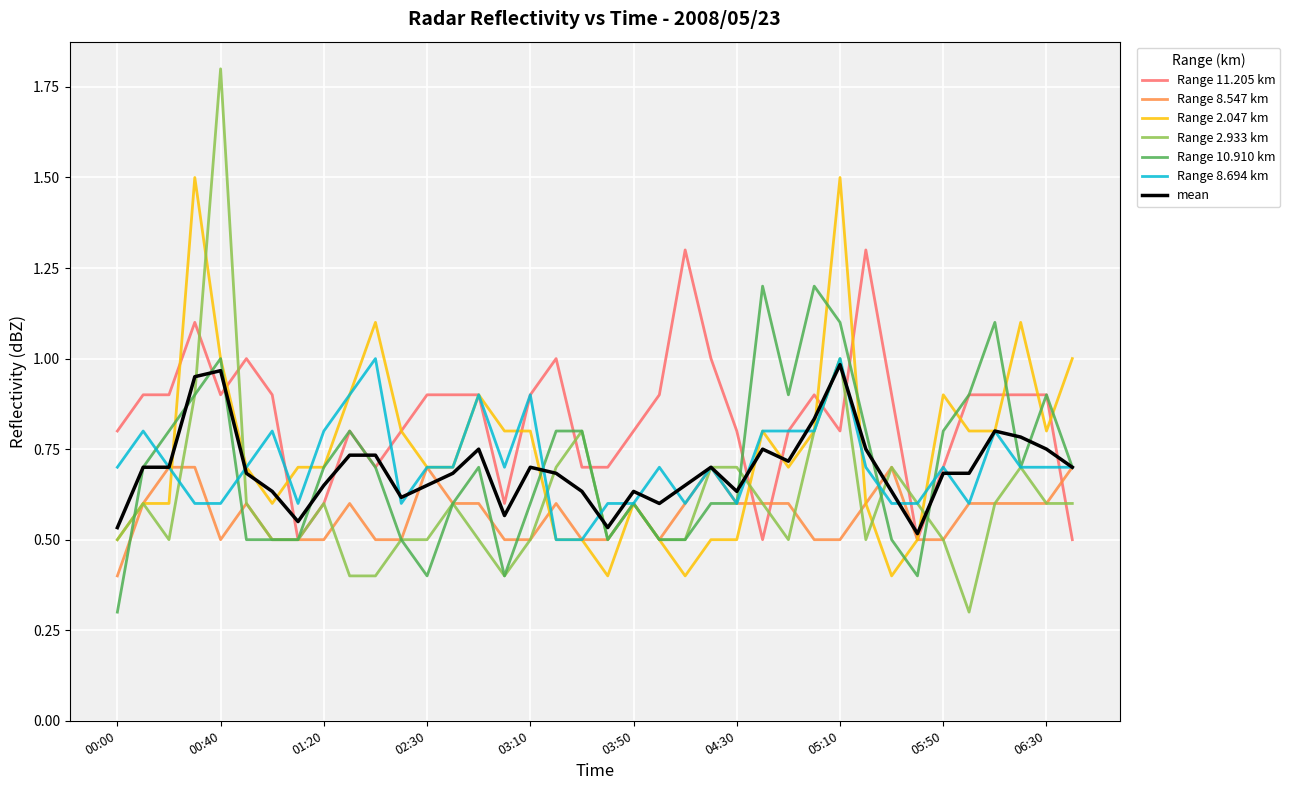

What is the smallest value displayed?

0.3